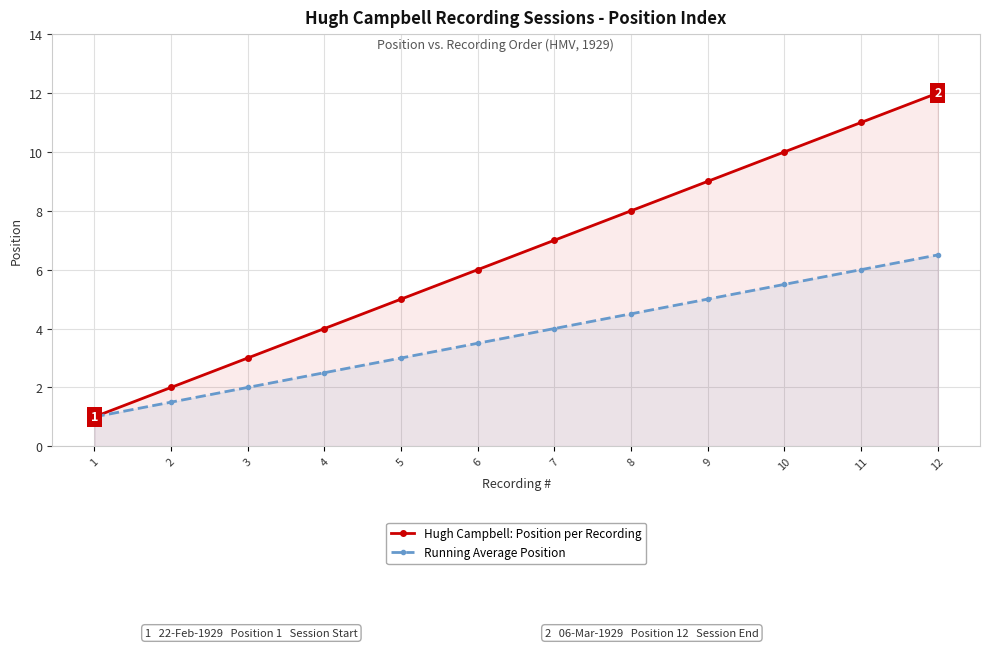

What is the smallest value displayed?

1.0